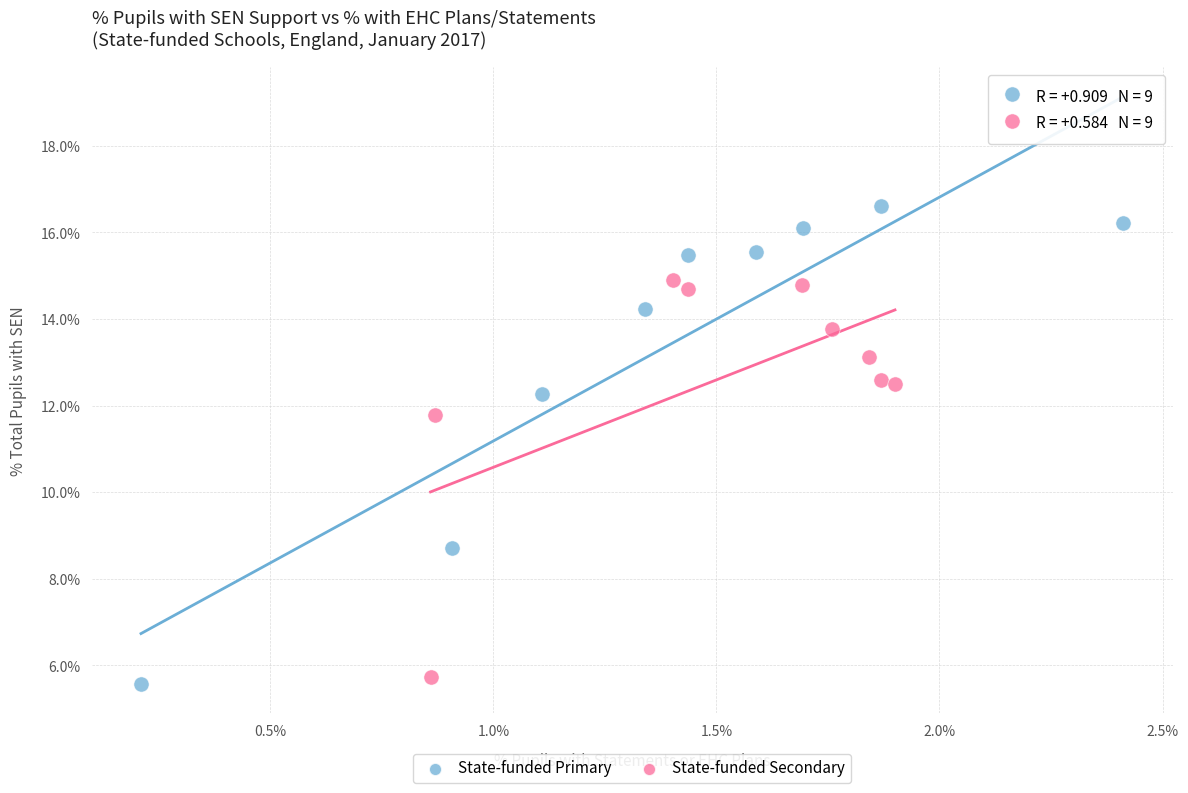

What are all the series names shown in the legend?

State-funded Primary, State-funded Secondary